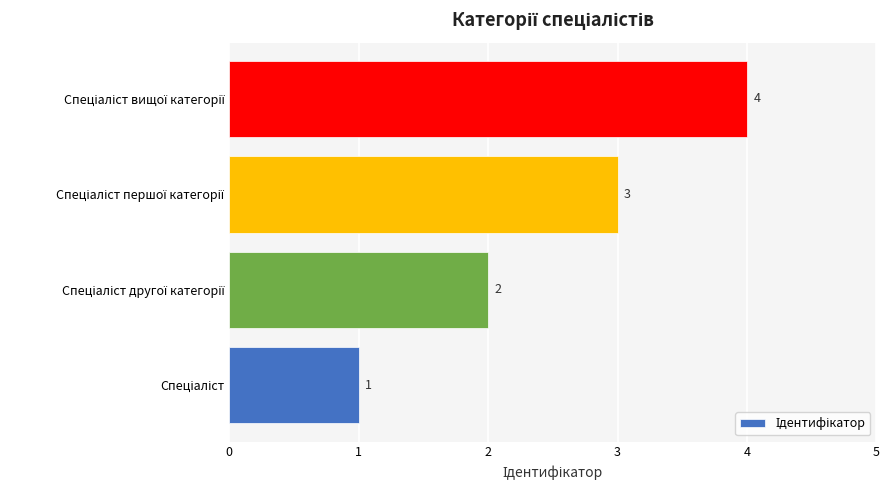

How many values are between 2 and 4?

3